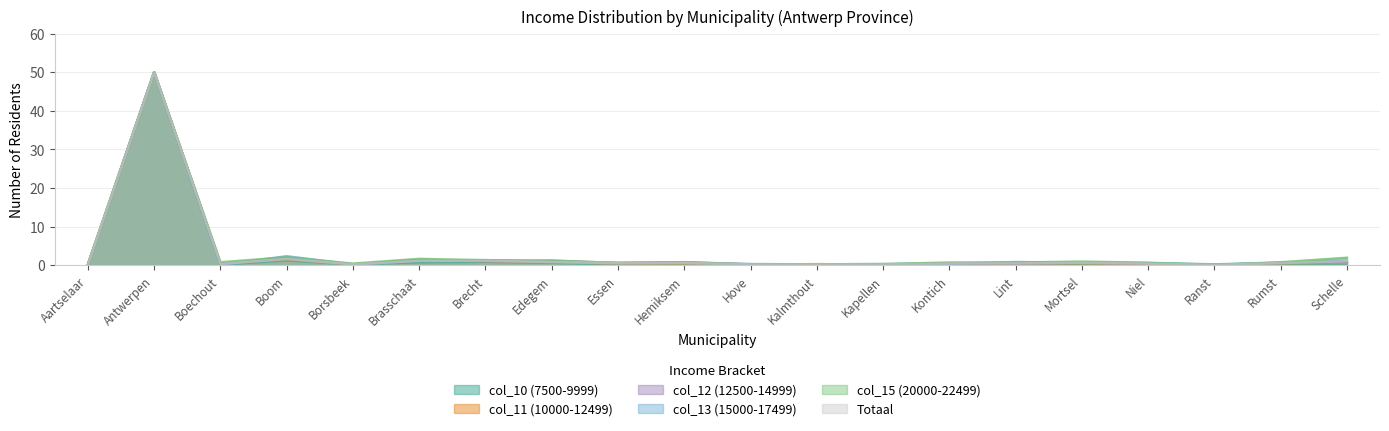

Between Lint and Brasschaat, which is larger?

Brasschaat